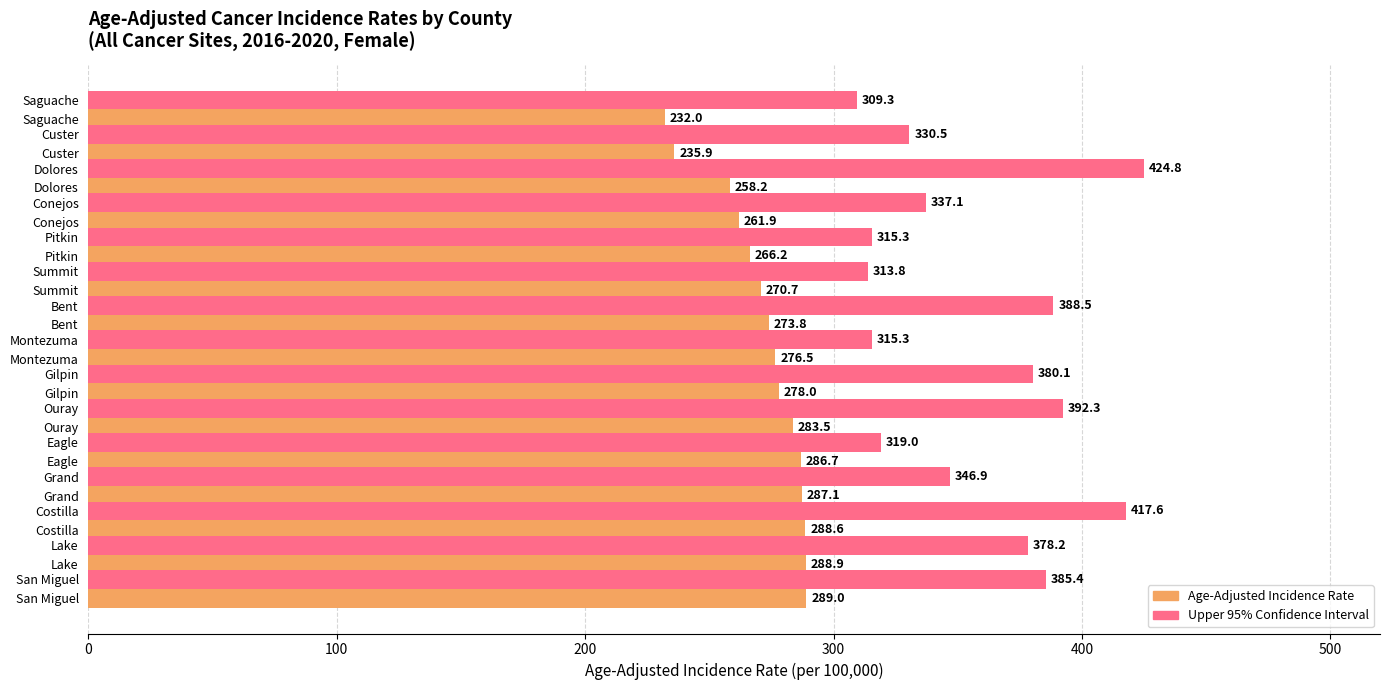

What are all the series names shown in the legend?

Age-Adjusted Incidence Rate, Upper 95% Confidence Interval